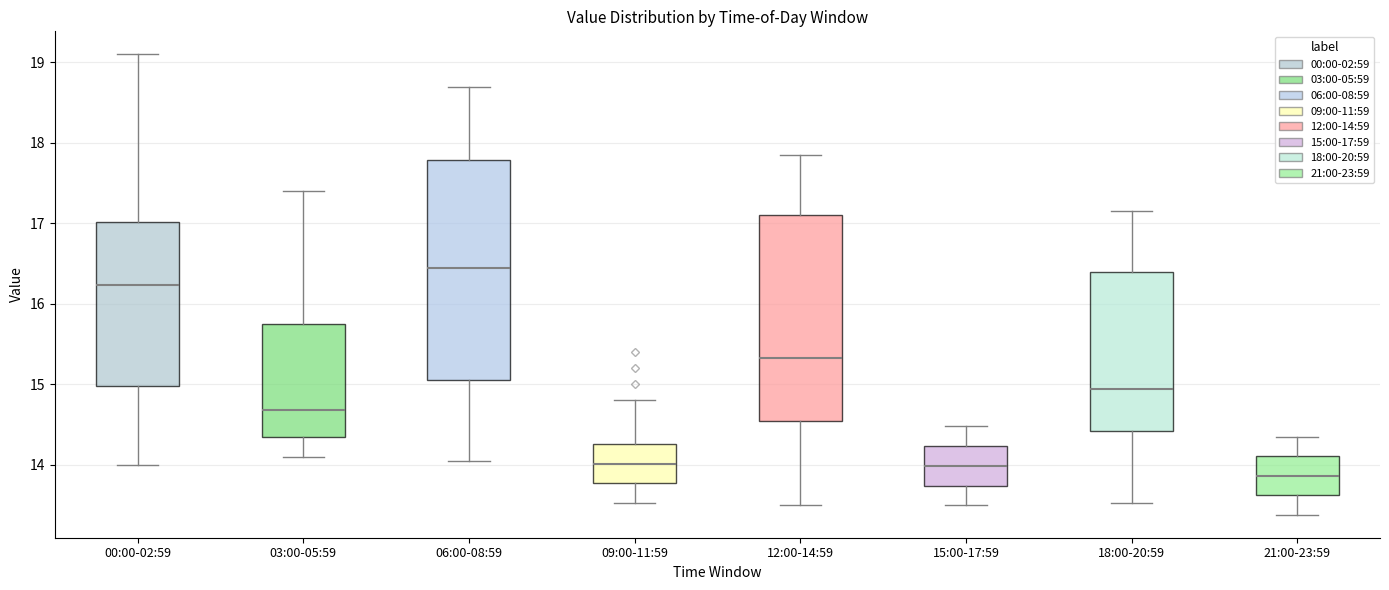

Where does the lower whisker of the box for 12:00-14:59 end on the y-axis? The values are not printed on the chart, so give them approximately, as read against the axis.

13.5